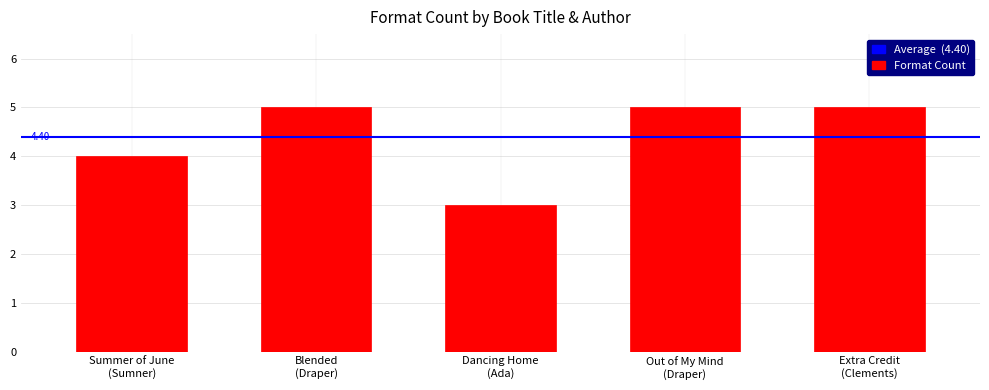

What is the average value?

4